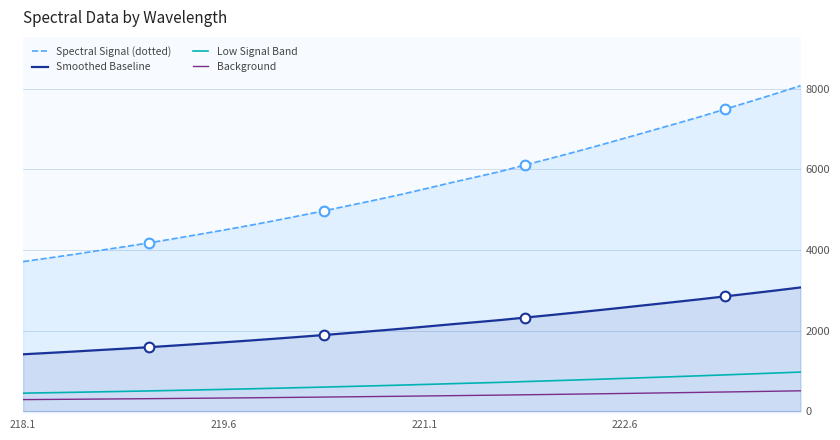

What is the maximum value shown in the chart?

8078.3